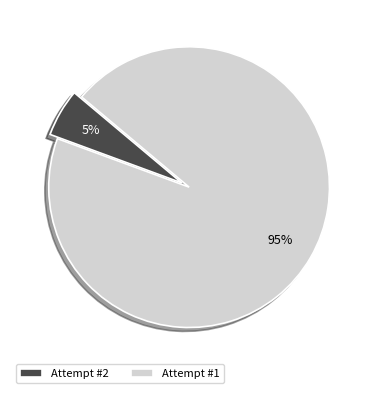

The Attempt #2 slice represents 5% of the pie. True or false?

True